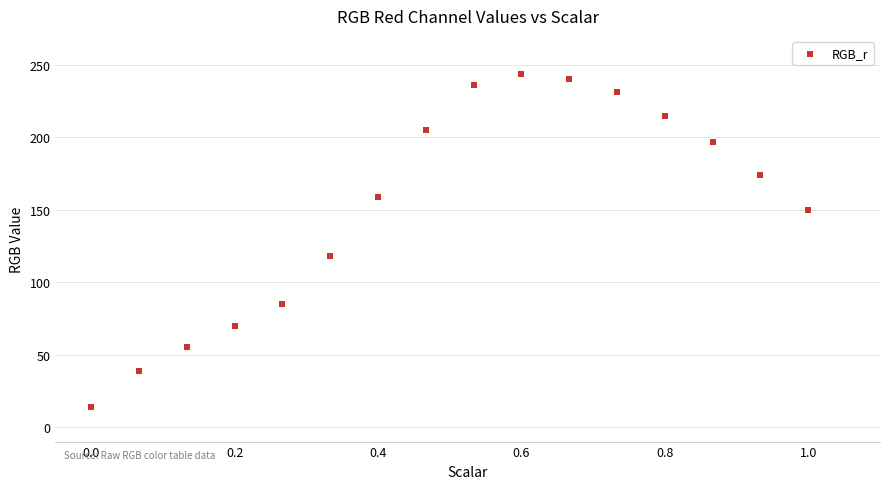

What is the range of Y values (max minus min)?

230